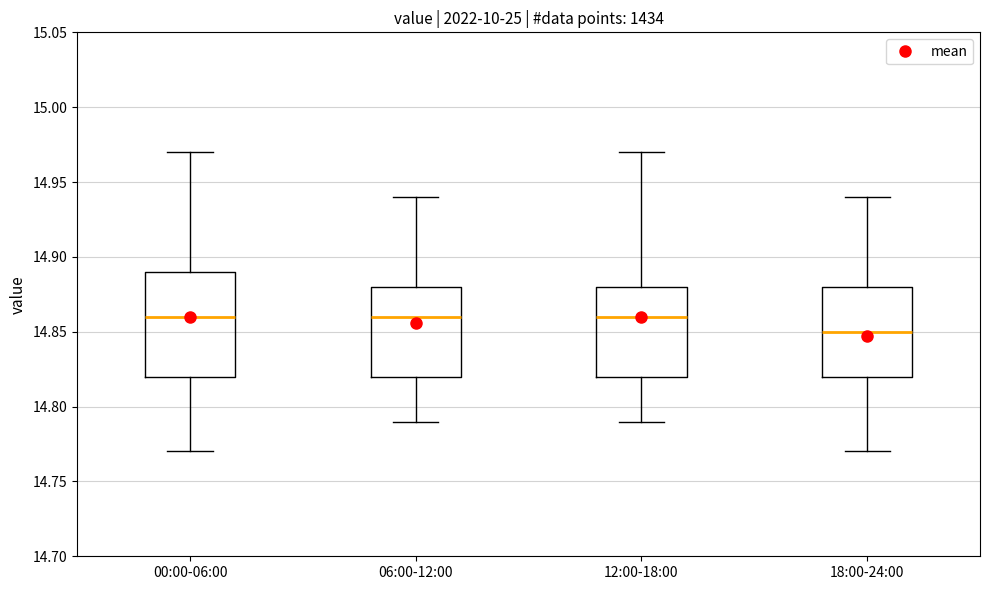

Reading left to right, transcribe this box plot: for each box, give where its median line is, the range the box spans, and where its two whiskers end, as read against the y-axis. The values are not printed on the chart, so give them approximately, as read against the axis.

00:00-06:00: median 14.86, box 14.82 to 14.89, whiskers 14.77 to 14.97
06:00-12:00: median 14.86, box 14.82 to 14.88, whiskers 14.79 to 14.94
12:00-18:00: median 14.86, box 14.82 to 14.88, whiskers 14.79 to 14.97
18:00-24:00: median 14.85, box 14.82 to 14.88, whiskers 14.77 to 14.94